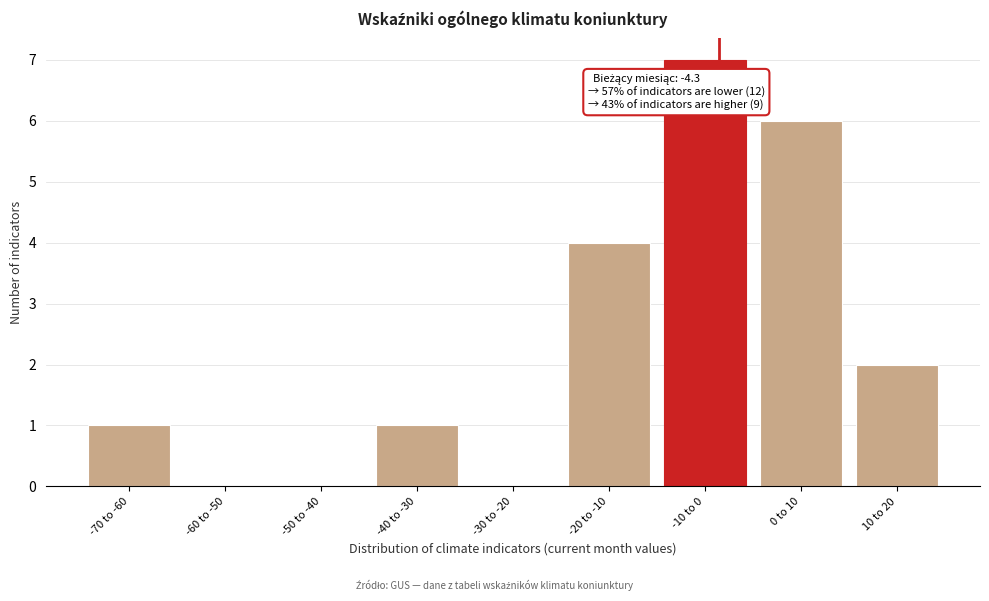

Reading left to right, extract all data points from this chart.

-70 to -60=1	-60 to -50=0	-50 to -40=0	-40 to -30=1	-30 to -20=0	-20 to -10=4	-10 to 0=7	0 to 10=6	10 to 20=2